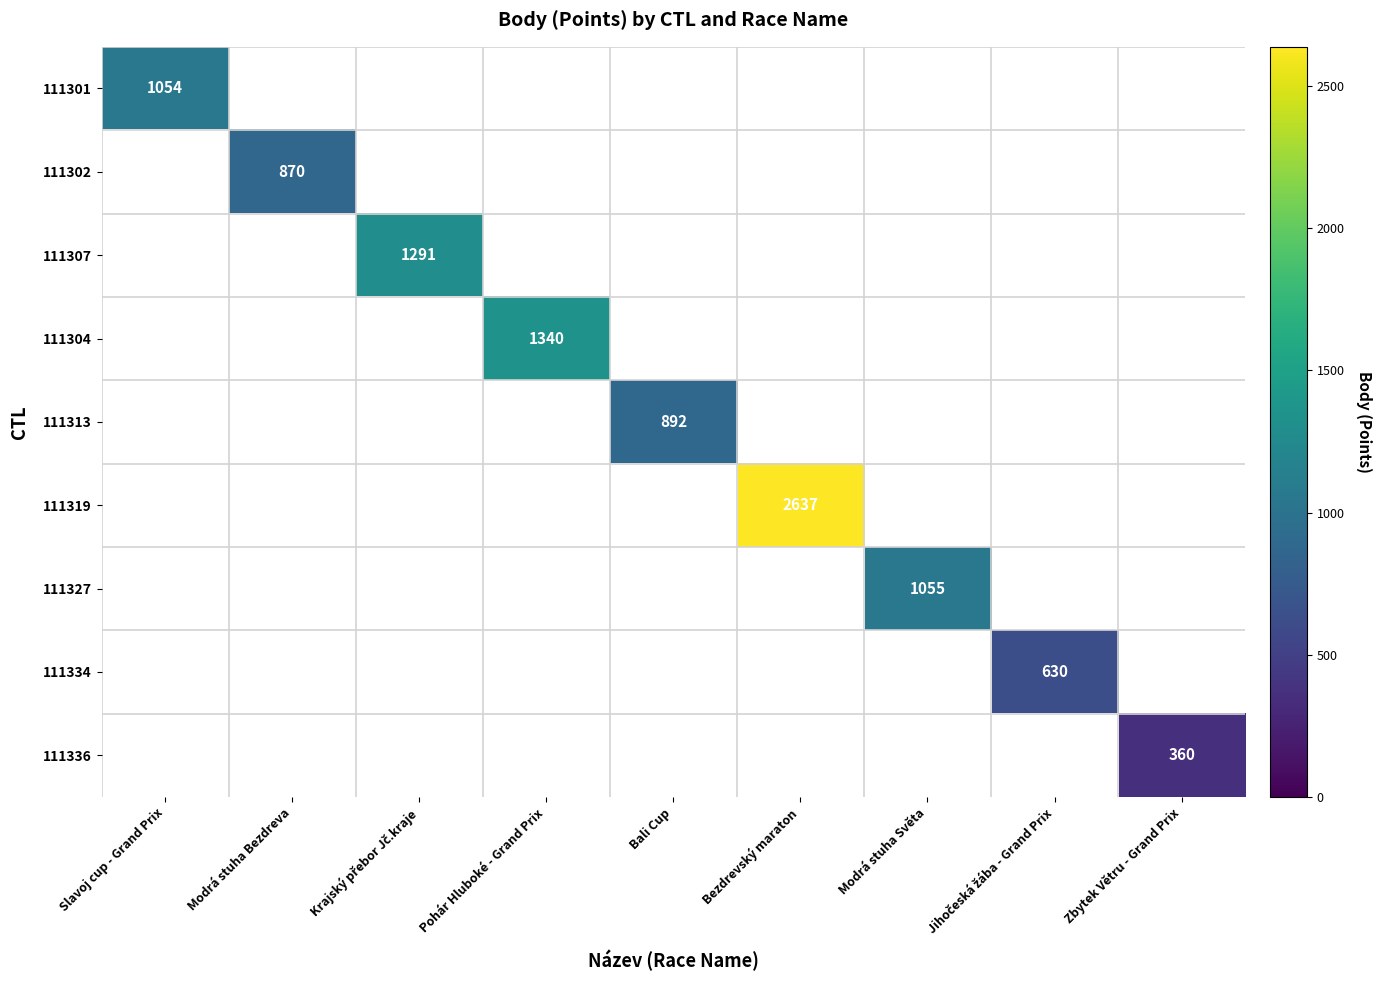

The value of 111336 at Zbytek Větru - Grand Prix is 134. True or false?

False